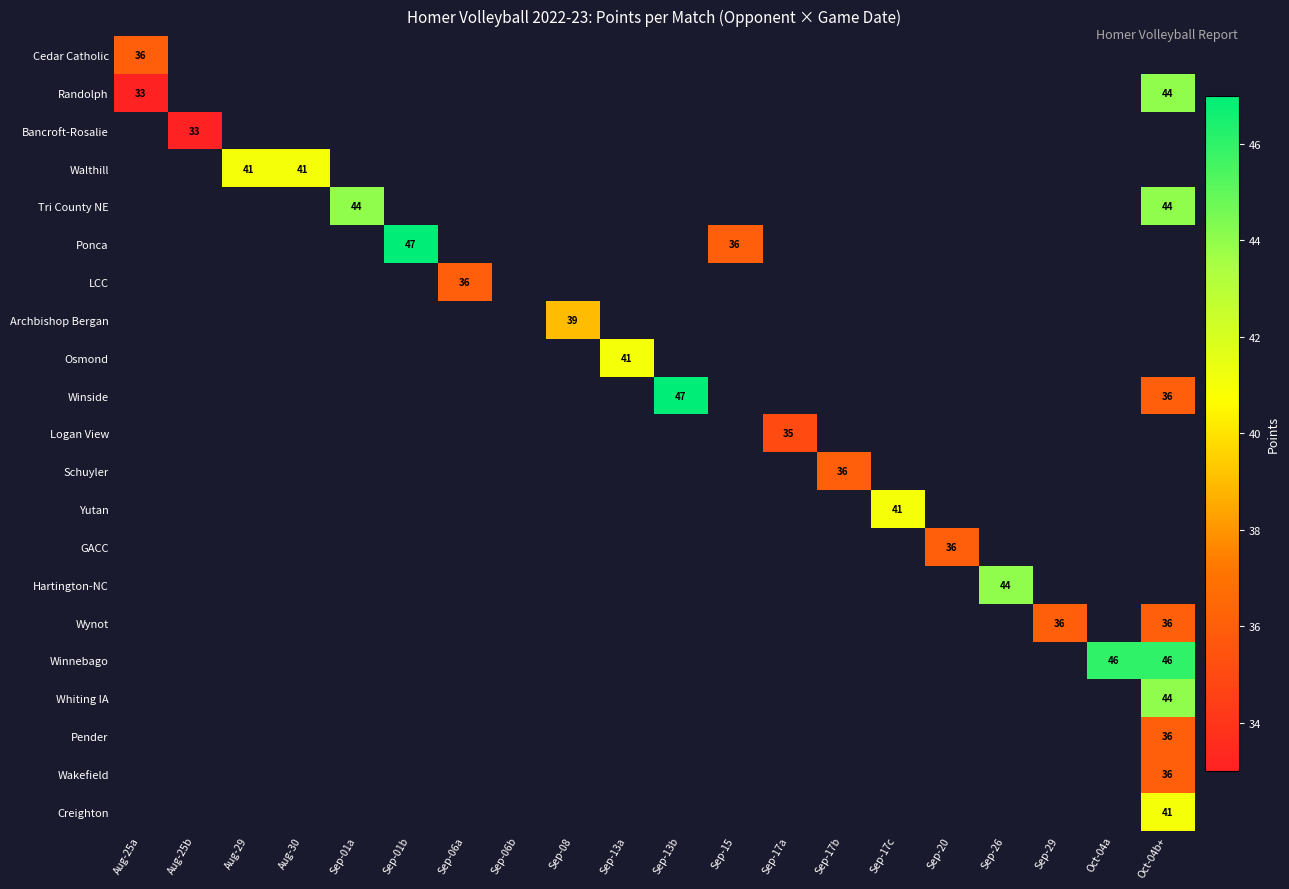

Which series has the widest spread of values?

Randolph